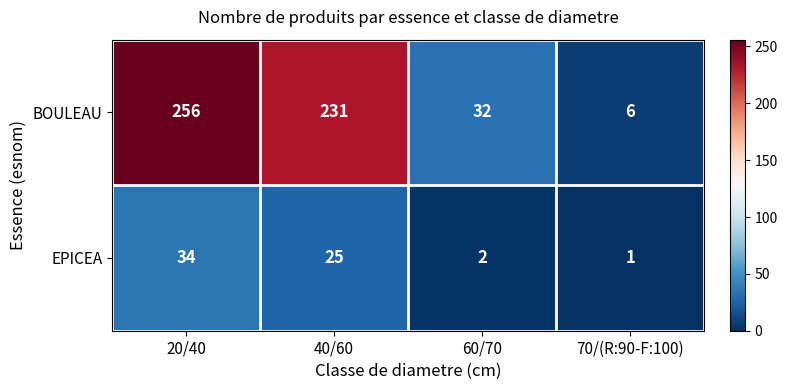

What is the sum of all EPICEA values?

62